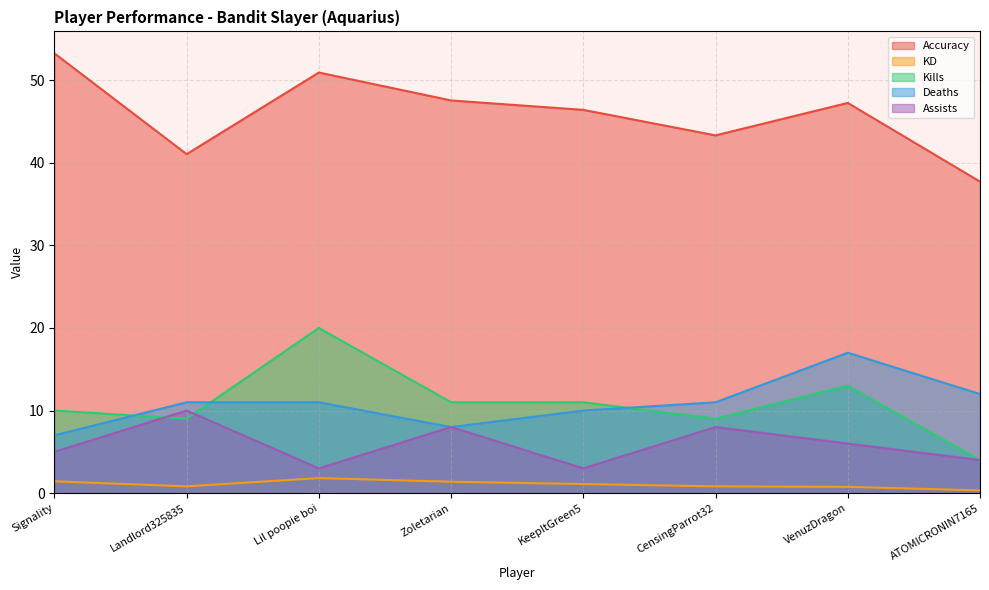

Reading left to right, transcribe all the data shown in this chart.

Accuracy: 53.2	41.0	50.9	47.5	46.4	43.3	47.2	37.7
KD: 1.4	0.8	1.8	1.4	1.1	0.8	0.8	0.3
Kills: 10.0	9.0	20.0	11.0	11.0	9.0	13.0	4.0
Deaths: 7.0	11.0	11.0	8.0	10.0	11.0	17.0	12.0
Assists: 5.0	10.0	3.0	8.0	3.0	8.0	6.0	4.0